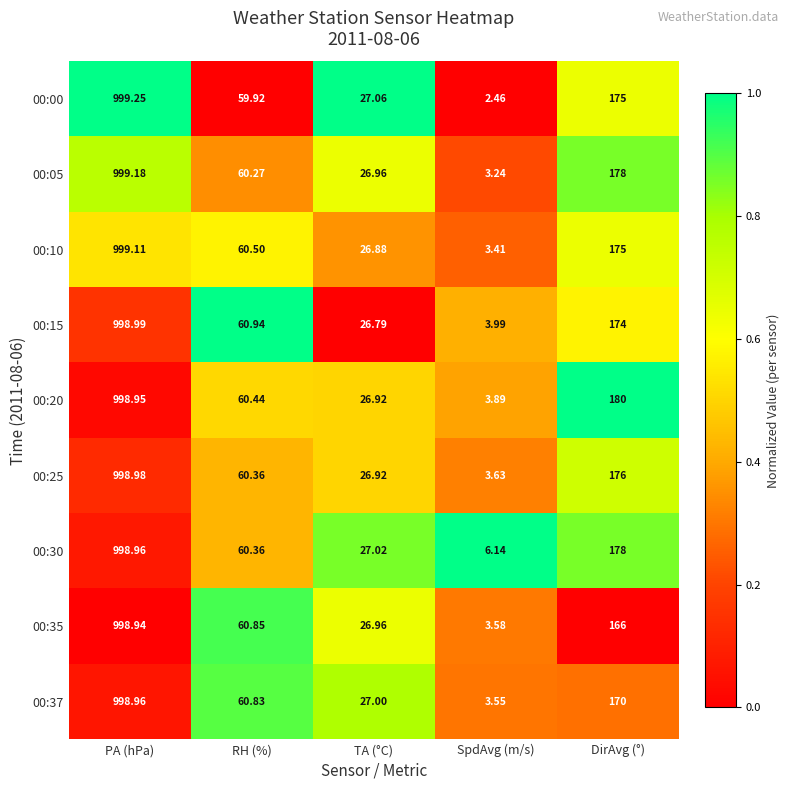

Which series has the largest total across all categories?

00:30